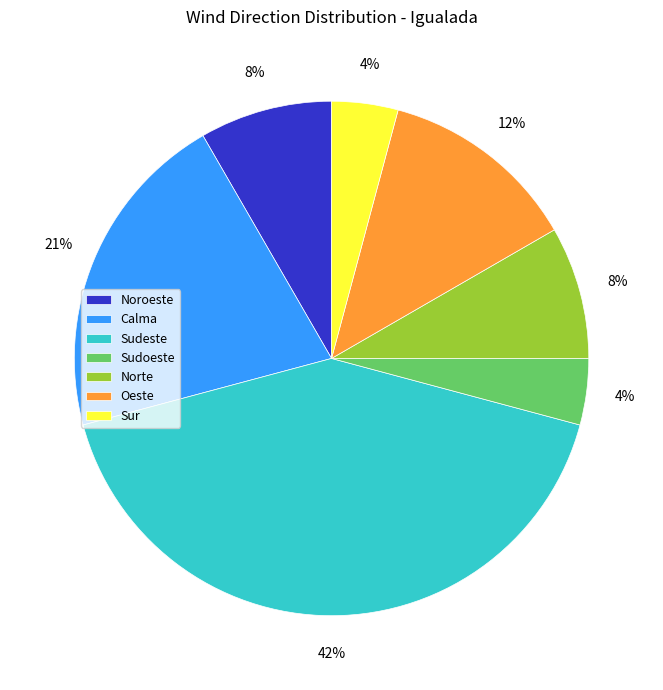

Count the number of slices in the pie.

7